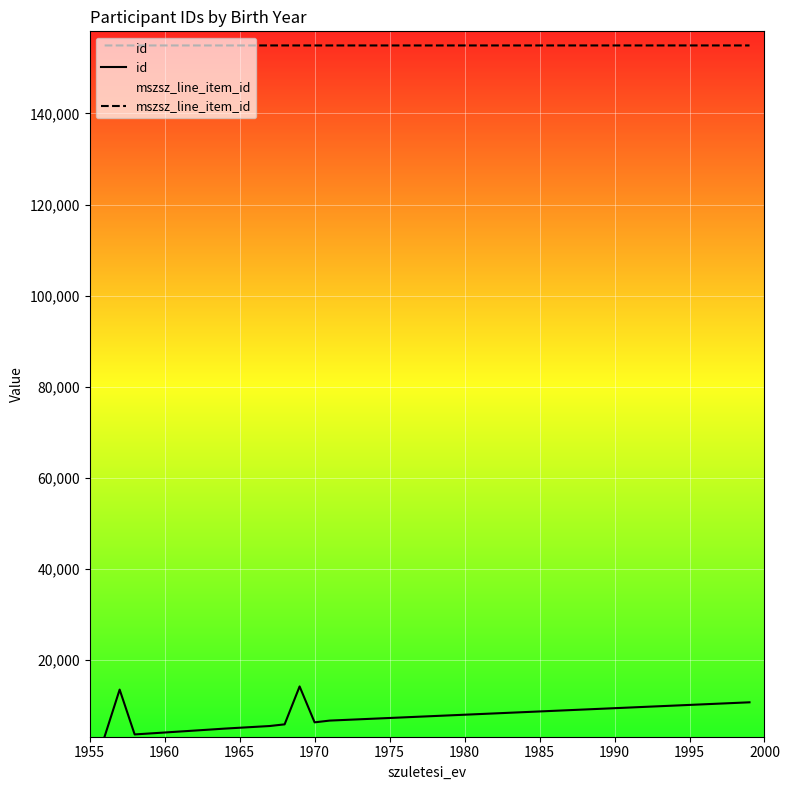

What is the value of the mszsz_line_item_id point at the 3rd from the left?

154905.0